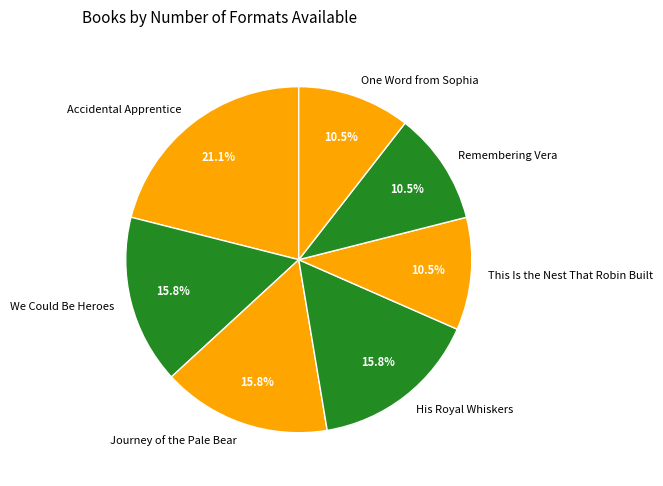

Which has a higher value, This Is the Nest That Robin Built or His Royal Whiskers?

His Royal Whiskers